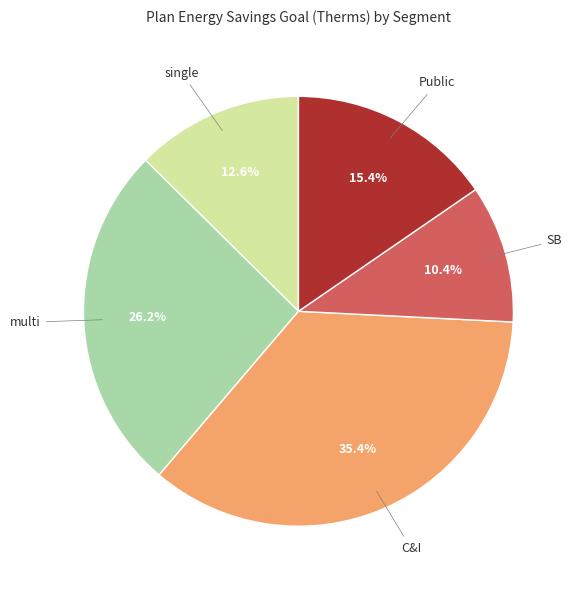

Does any single category account for the majority?

No